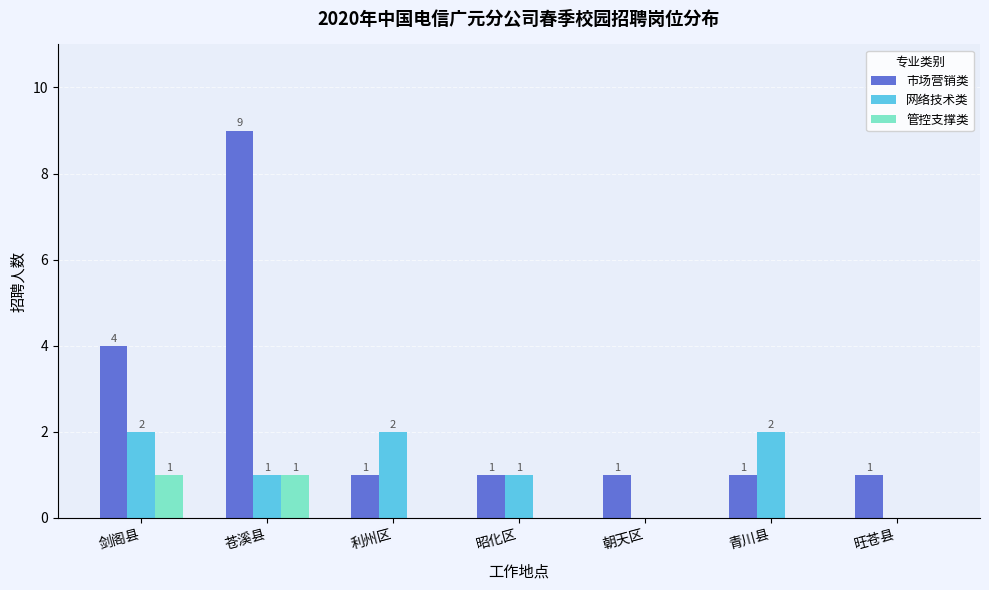

Which series has the largest total across all categories?

市场营销类